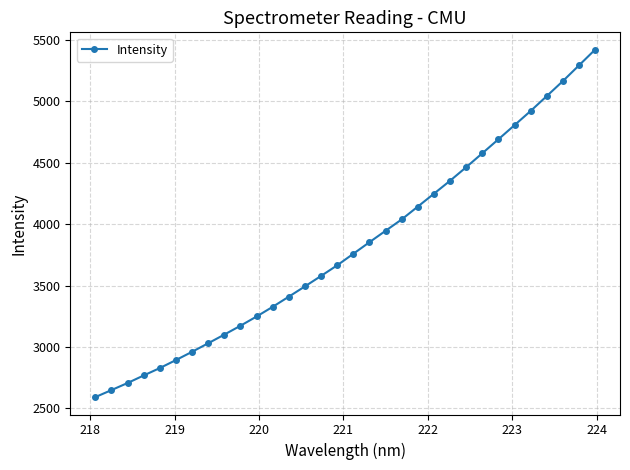

What is the maximum value shown in the chart?

5421.5